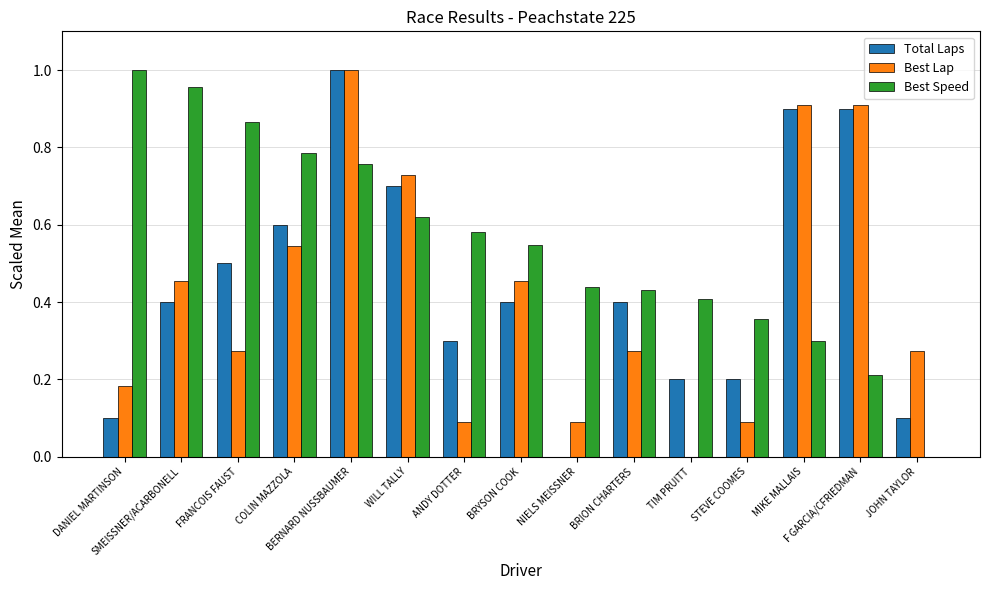

Is it true that Best Lap equals 0.3 at BERNARD NUSSBAUMER?

False